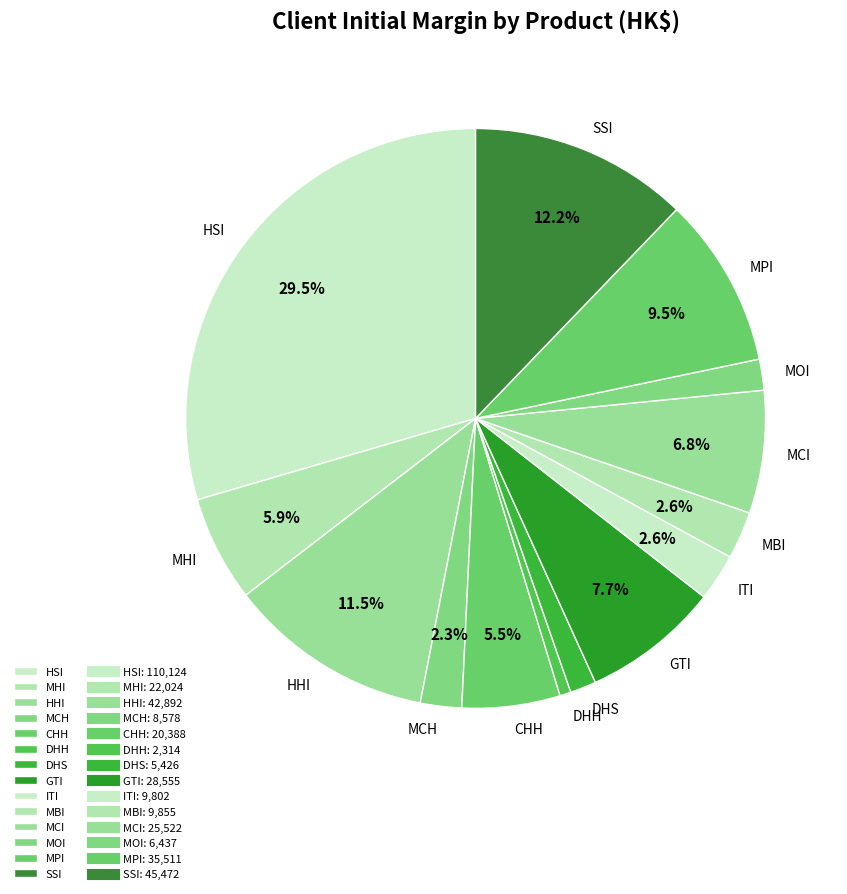

To the nearest percent, what is the average slice percentage?

7%